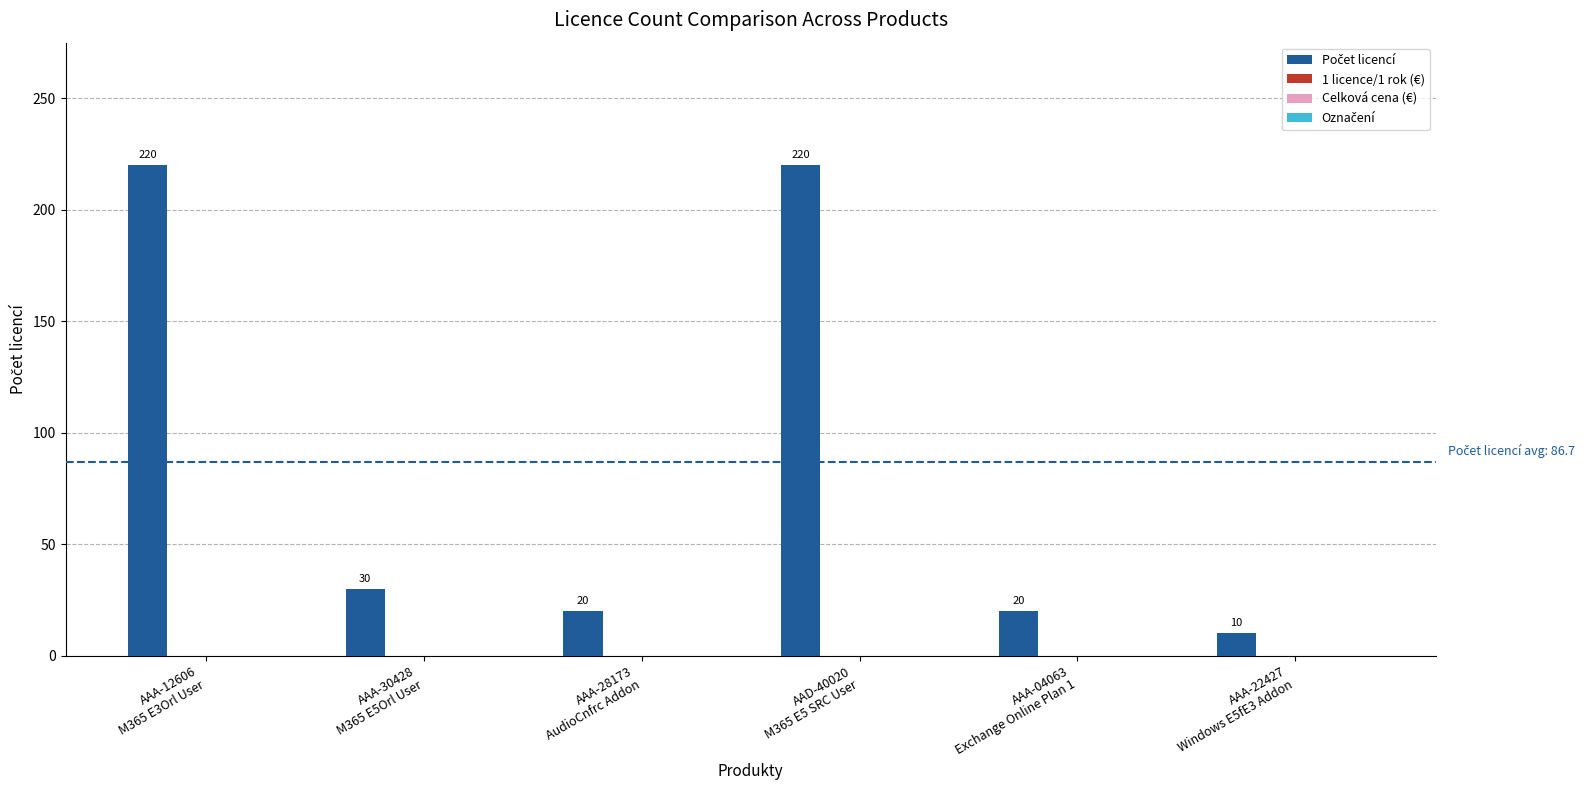

What is the value of the 6th bar from the left?

10